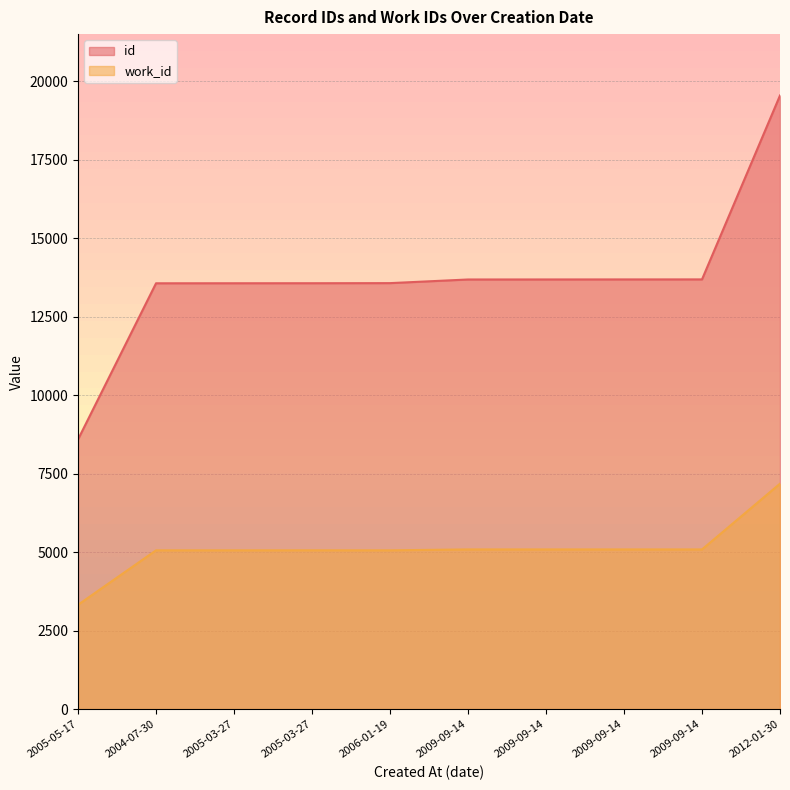

What is the label of the 7th point from the left?

2009-09-14